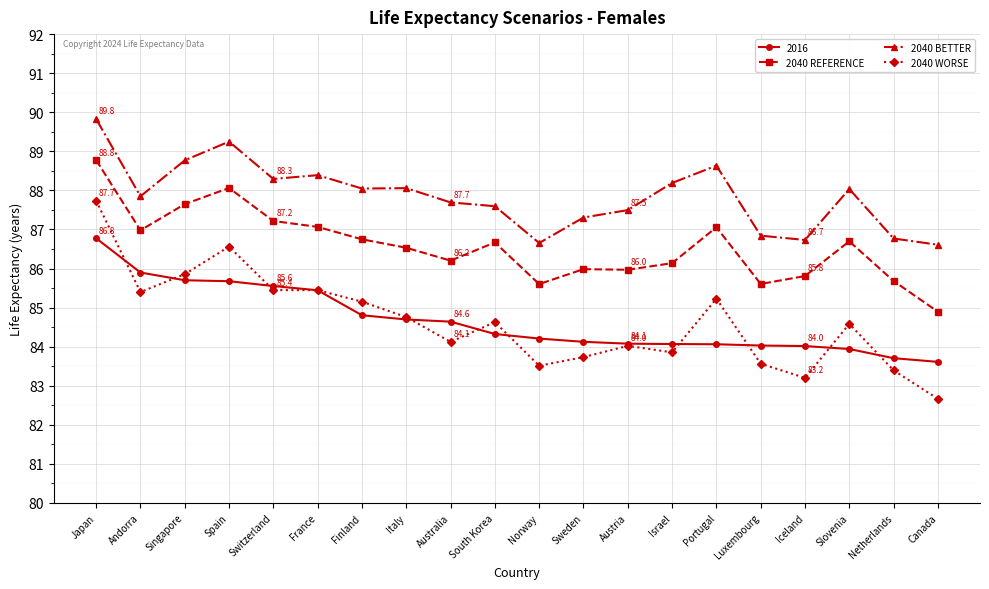

What are all the series names shown in the legend?

2016, 2040 REFERENCE, 2040 BETTER, 2040 WORSE